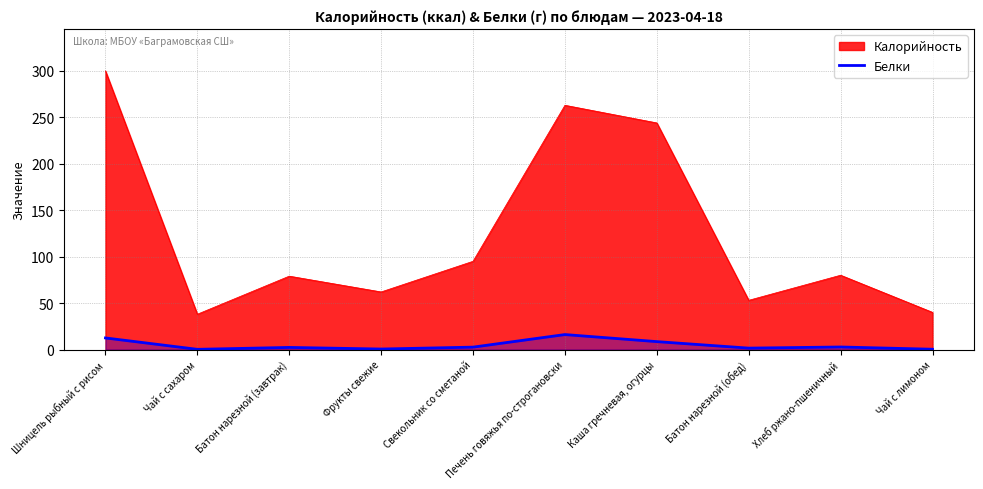

The chart shows a value of 8.5 at Каша гречневая, огурцы. True or false?

True